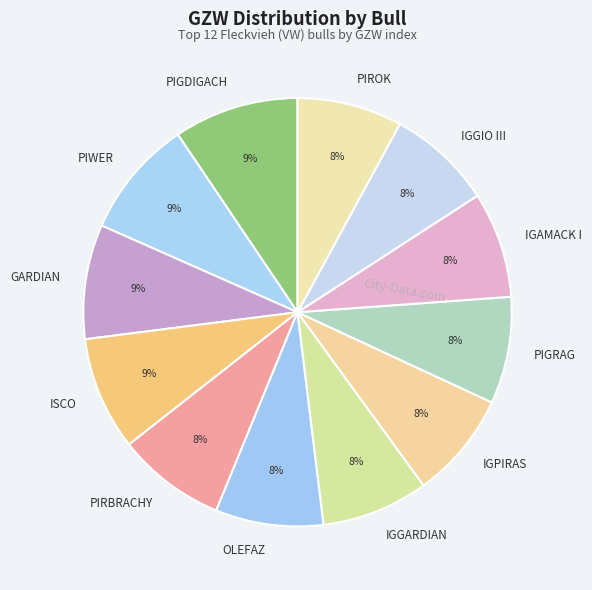

Combined, do IGGIO III and GARDIAN account for over 50%?

No